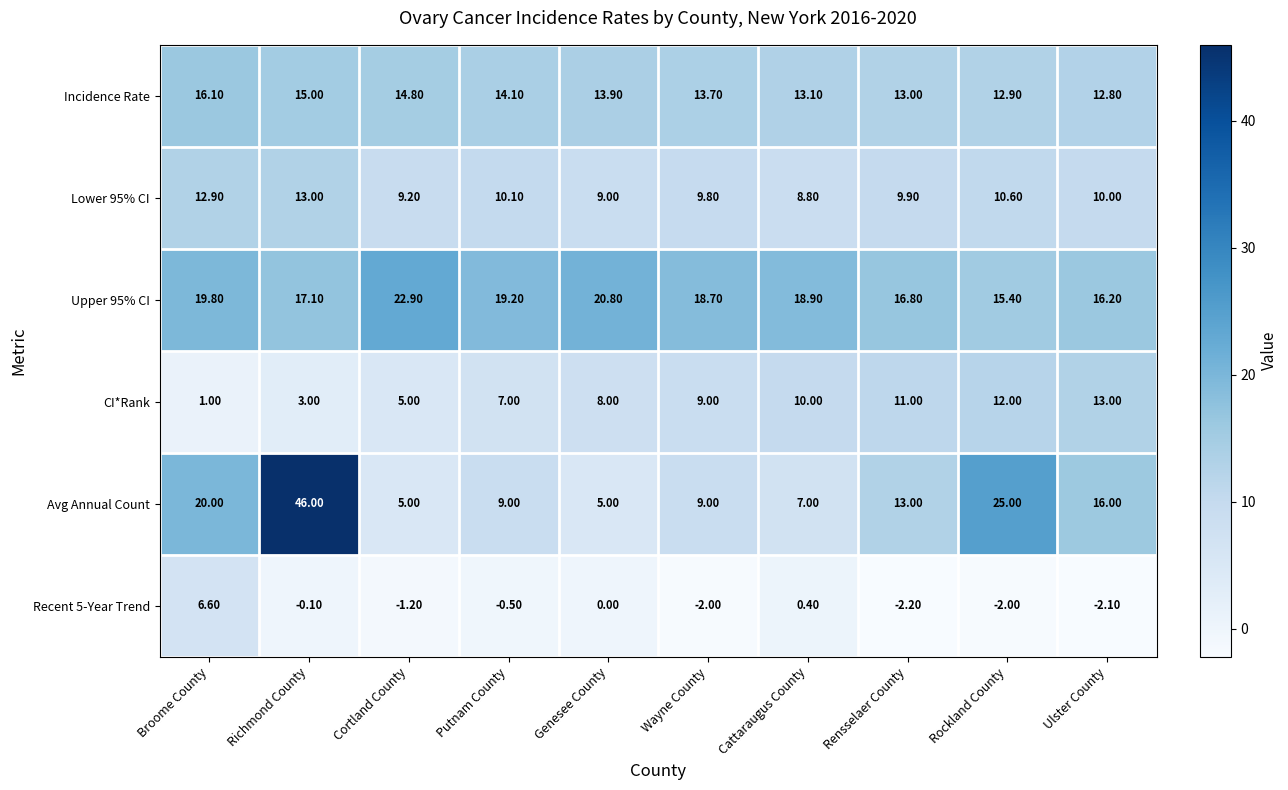

Where is Recent 5-Year Trend nearest to the value 2?

Cattaraugus County